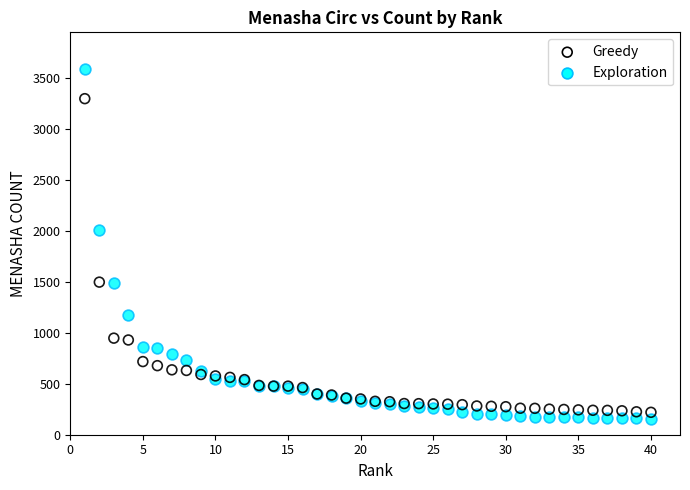

Which series has the widest spread of Y values?

Exploration